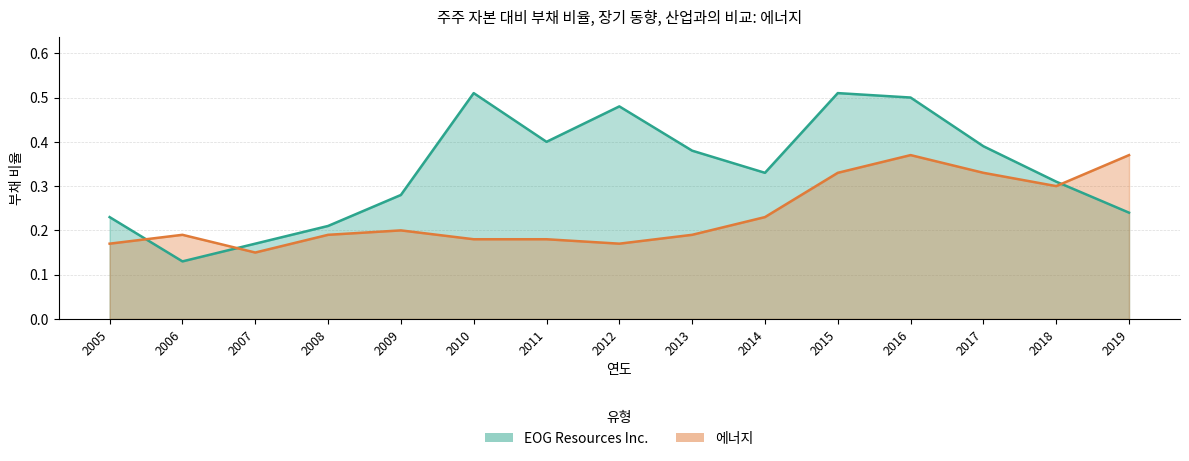

At which label is 에너지 closest to 0?

2007